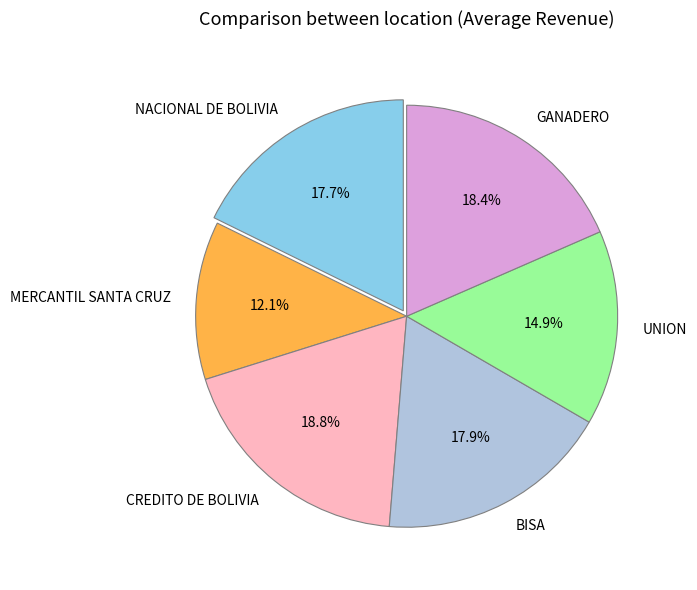

Between UNION and MERCANTIL SANTA CRUZ, which is larger?

UNION